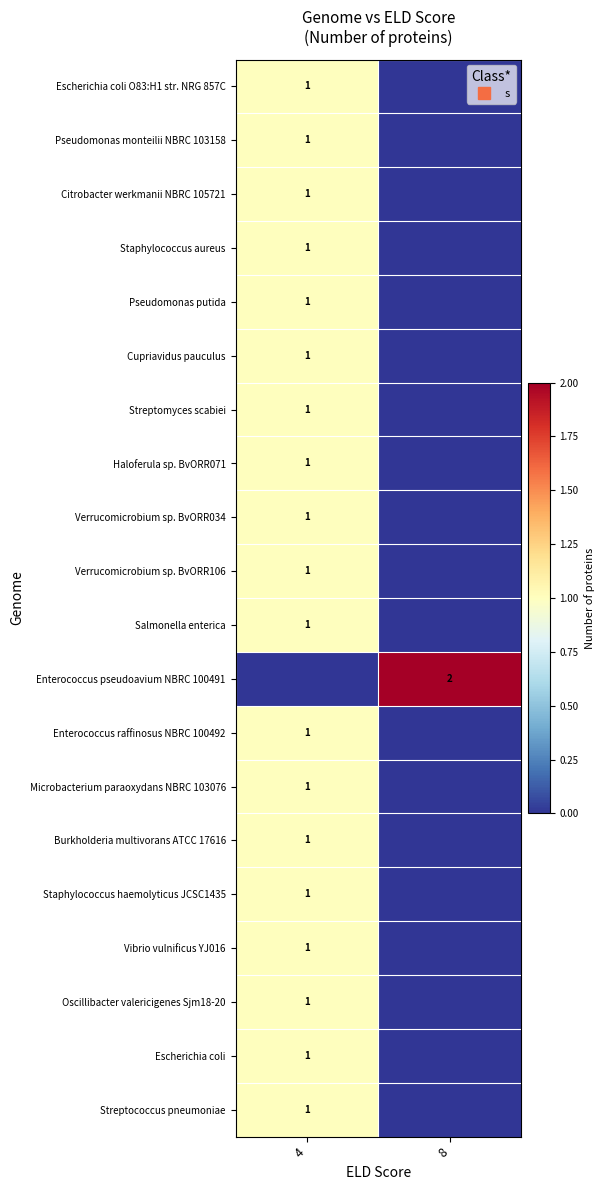

Which series has the largest total across all categories?

Enterococcus pseudoavium NBRC 100491